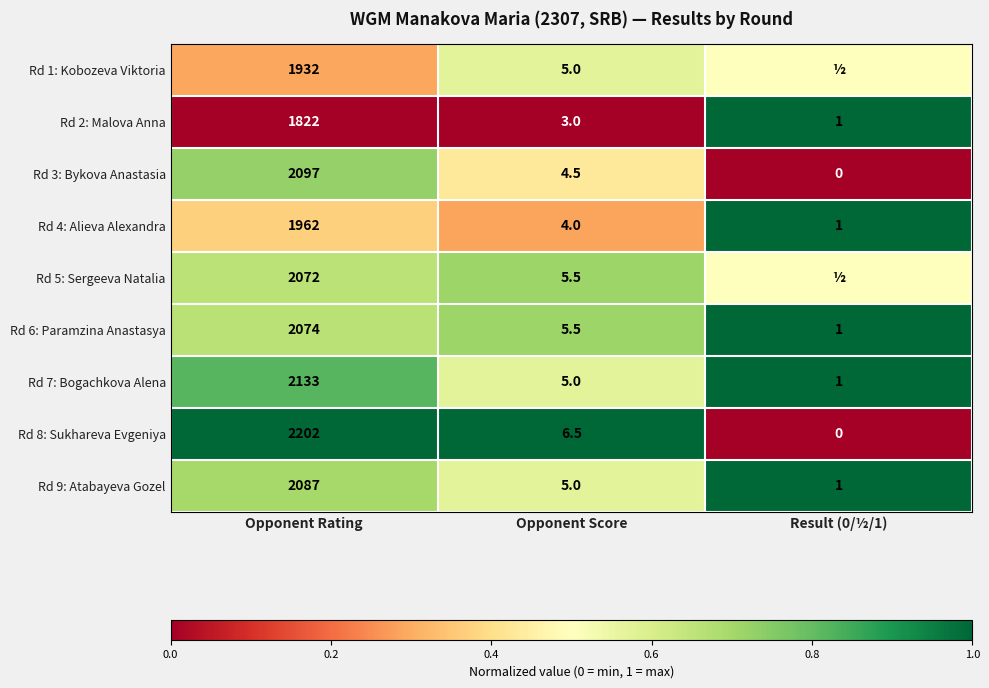

Is it true that Rd 7: Bogachkova Alena equals 7.9 at Opponent Score?

False